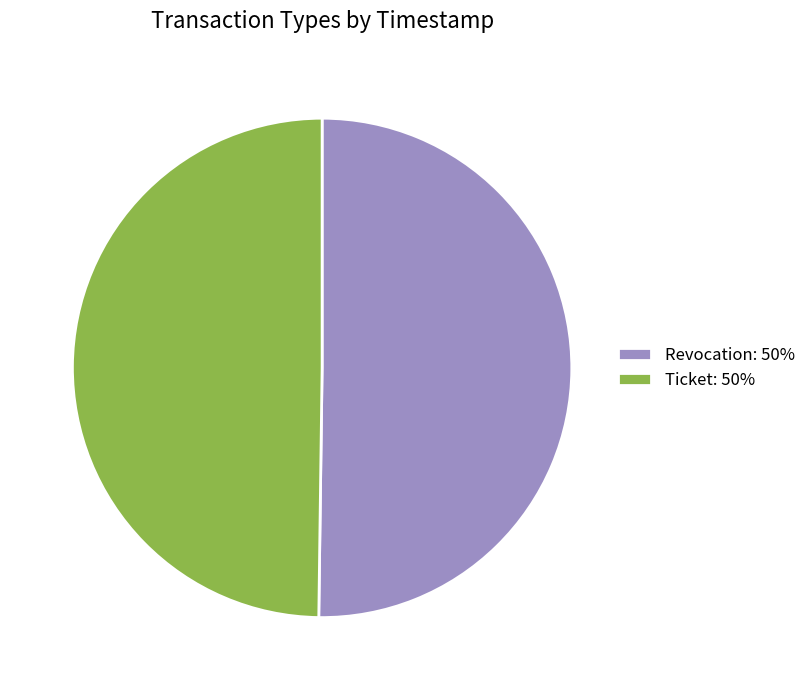

Combined, do Revocation: 50% and Ticket: 50% account for over 50%?

Yes